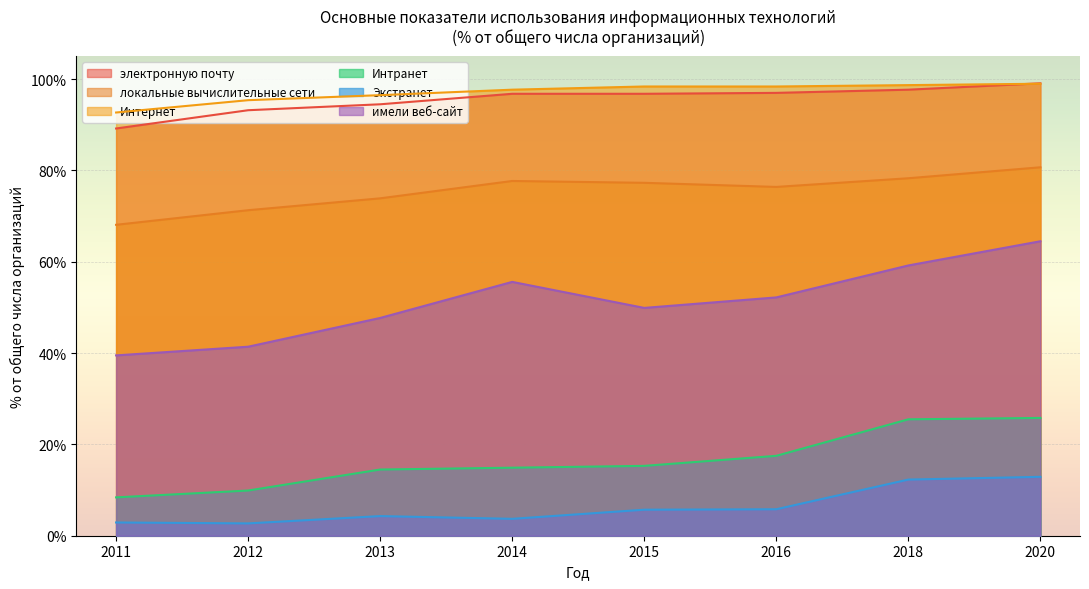

Between 2013 and 2014, which is larger?

2014